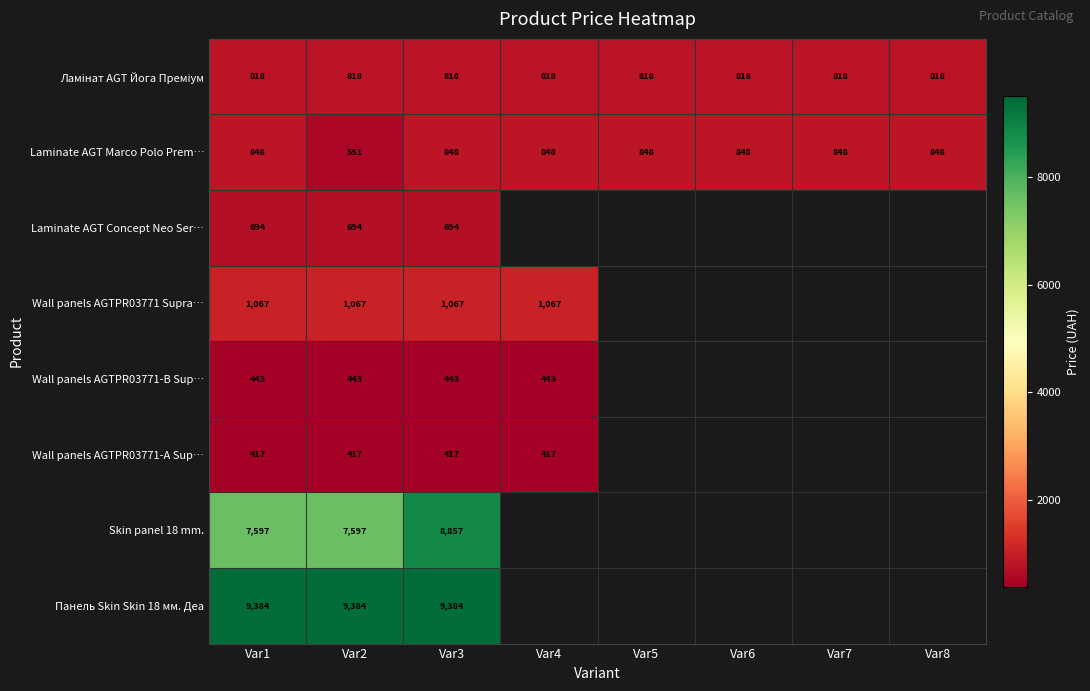

Is the value of Laminate AGT Marco Polo Prem… at Var6 greater than the value of Wall panels AGTPR03771-B Sup… at Var1?

Yes